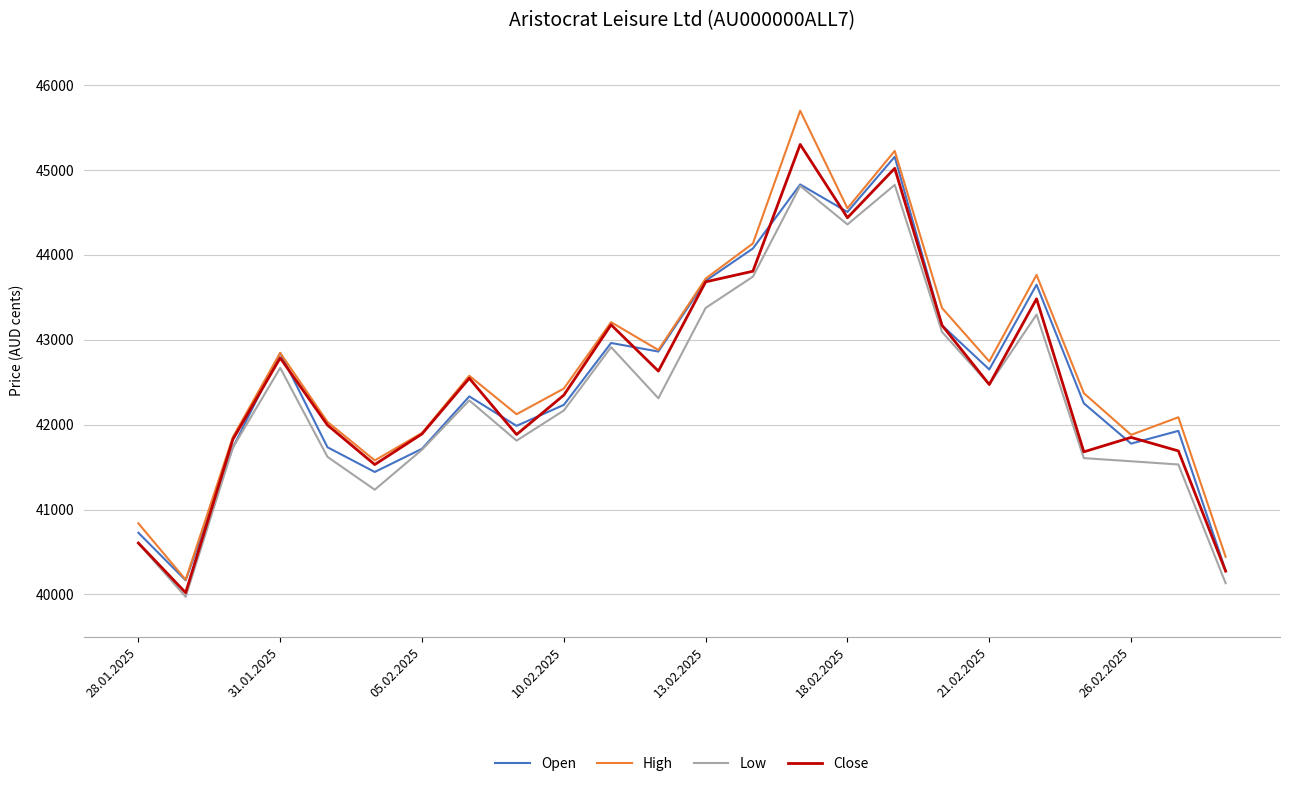

What is the smallest value displayed?

39973